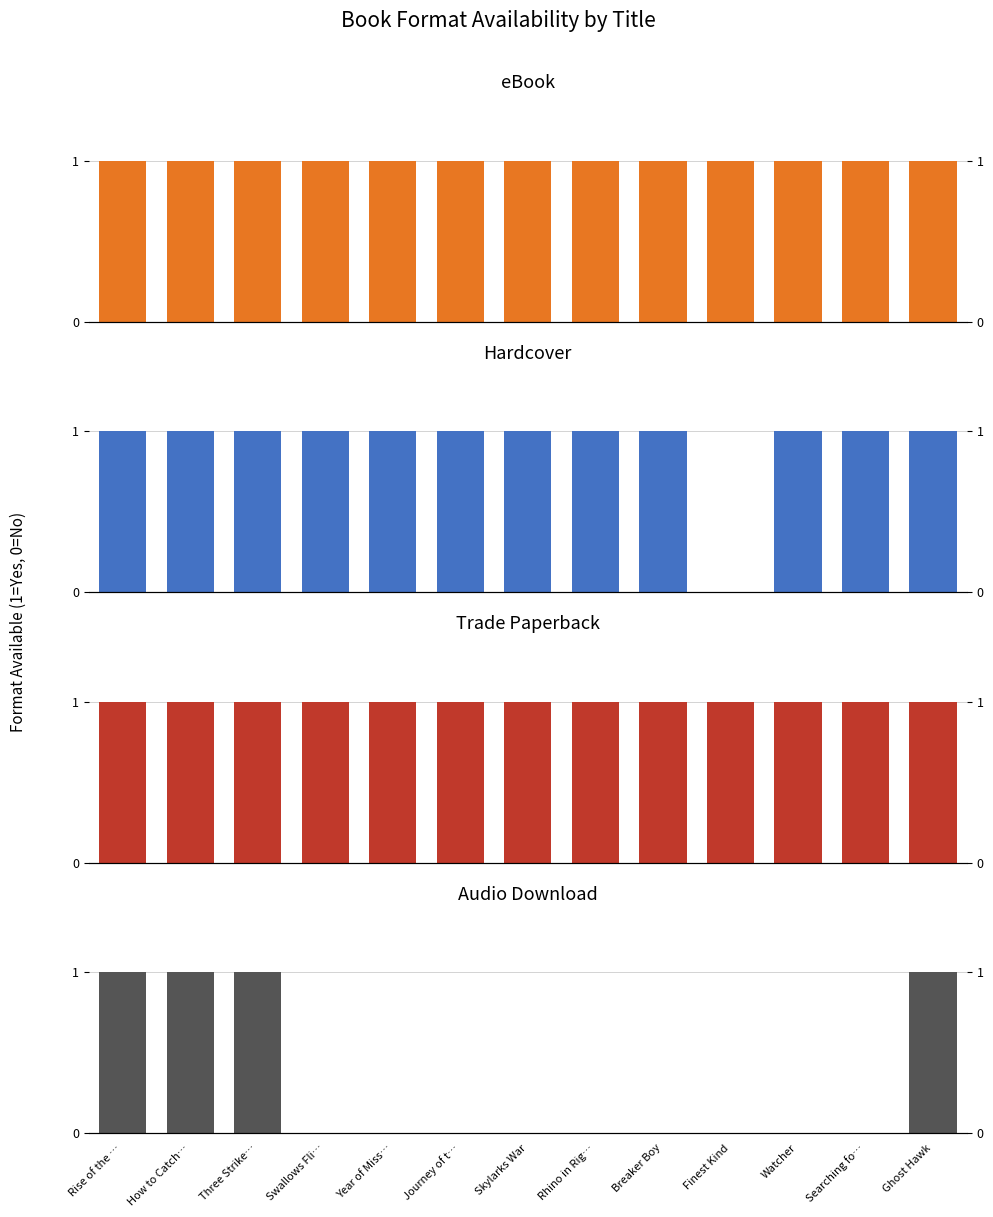

How many data points in Audio Download are above 0?

4